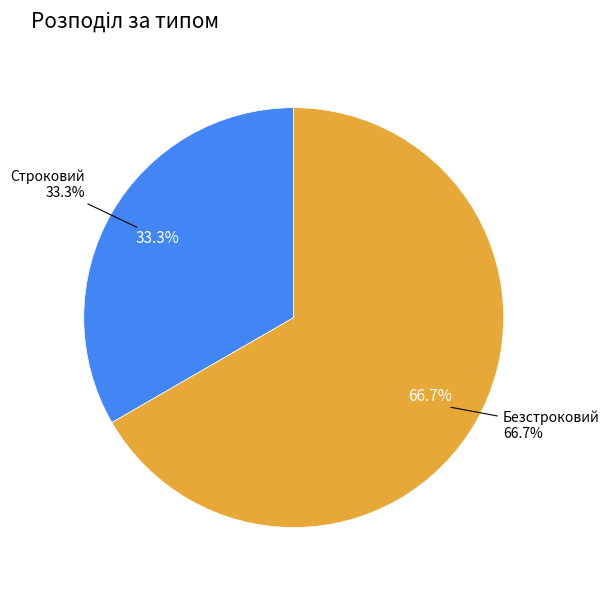

What is the change in value from Строковий to Безстроковий?

+1